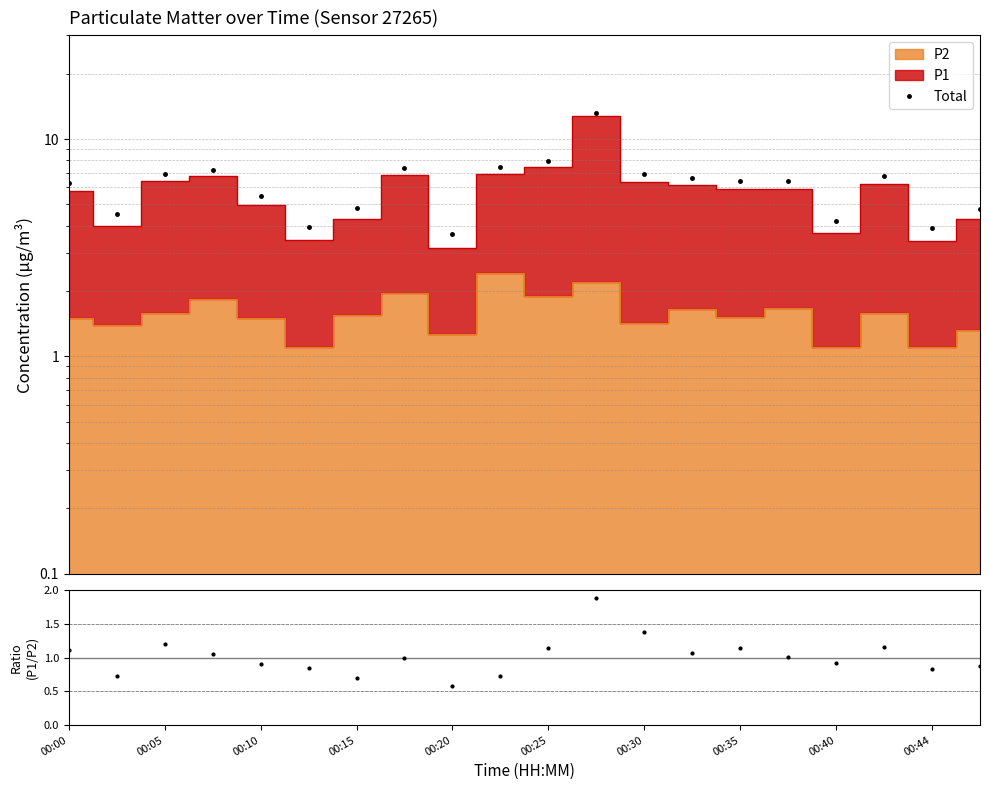

True or false: Total has more than 2 points higher than both neighbors.

True